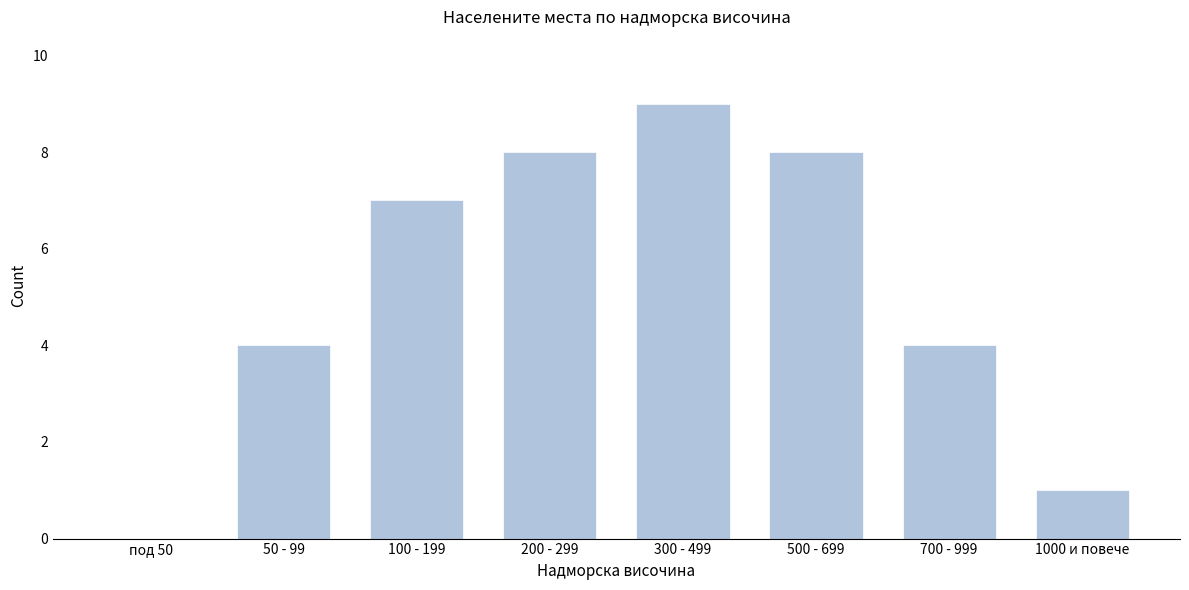

Reading left to right, list all the values displayed in this chart.

под 50=0	50 - 99=4	100 - 199=7	200 - 299=8	300 - 499=9	500 - 699=8	700 - 999=4	1000 и повече=1